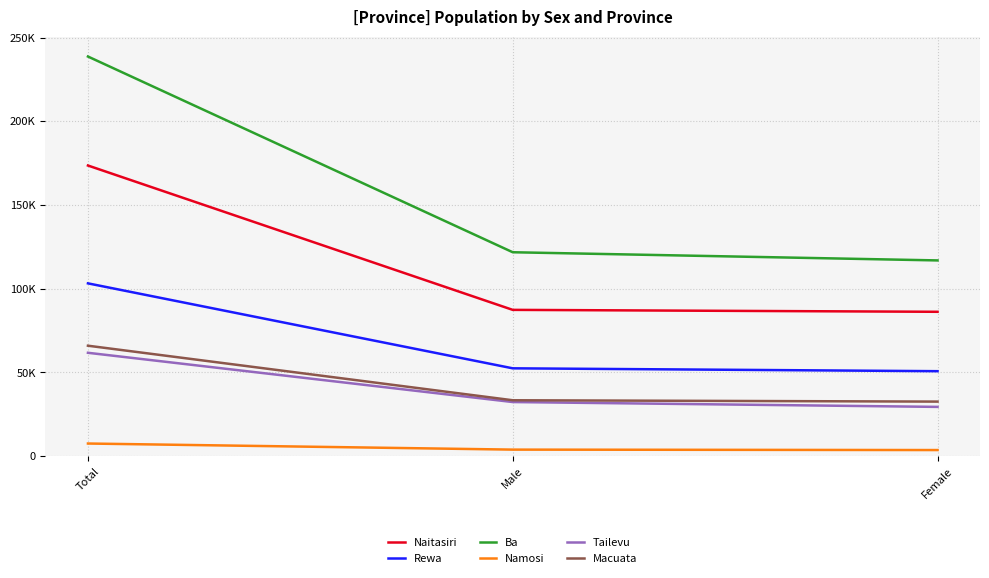

What is the sum of the Namosi values at Male and Total?

11446